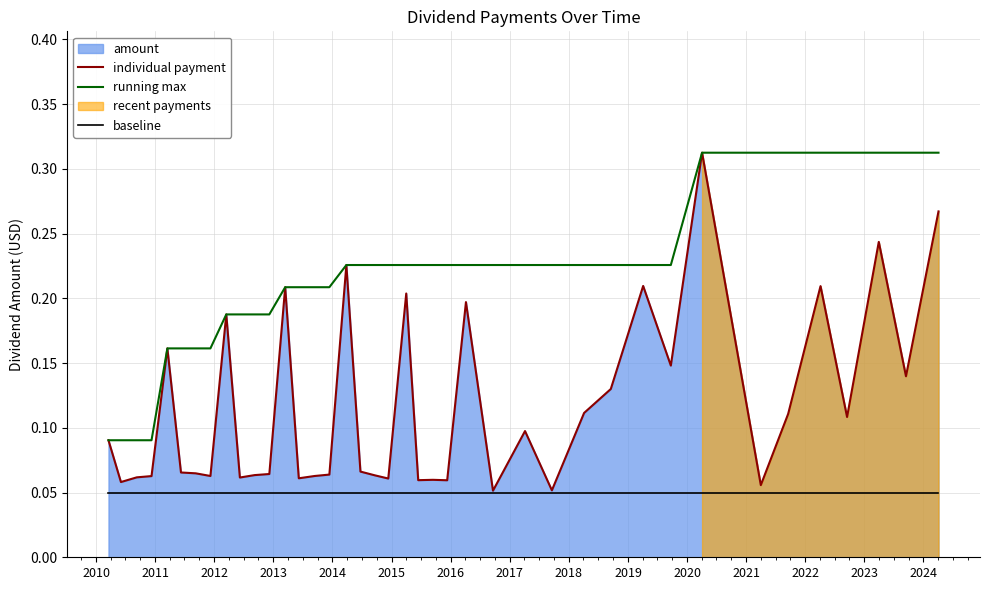

What is the average value of the individual payment series?

0.1